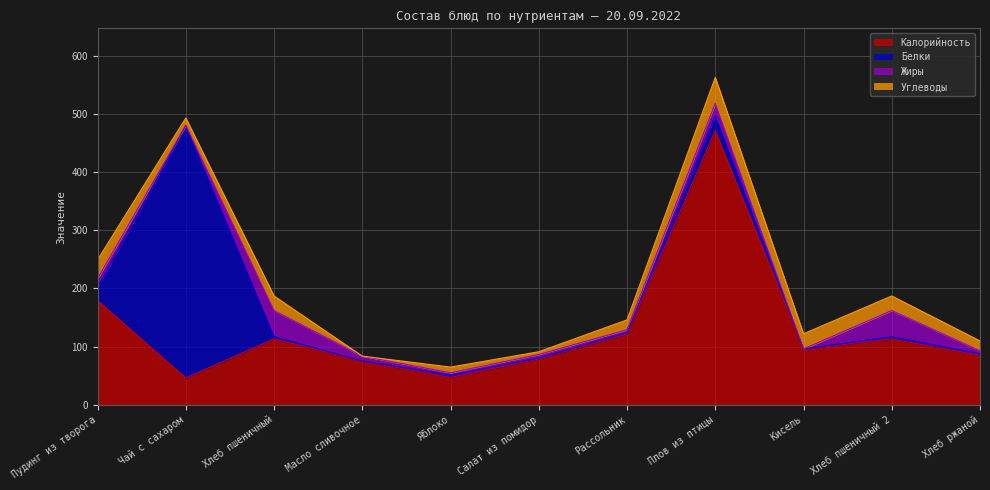

What is the sum of the Углеводы values at Хлеб пшеничный and Масло сливочное?

25.0